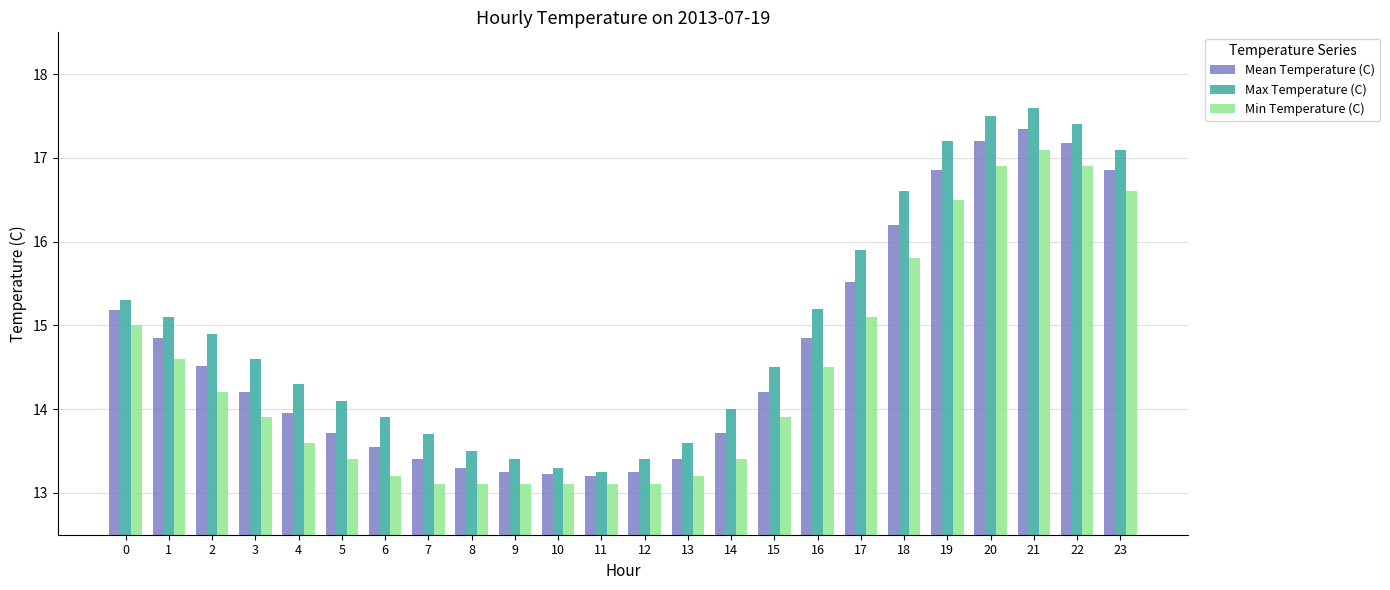

Which category has the highest value in the Mean Temperature (C) series?

21